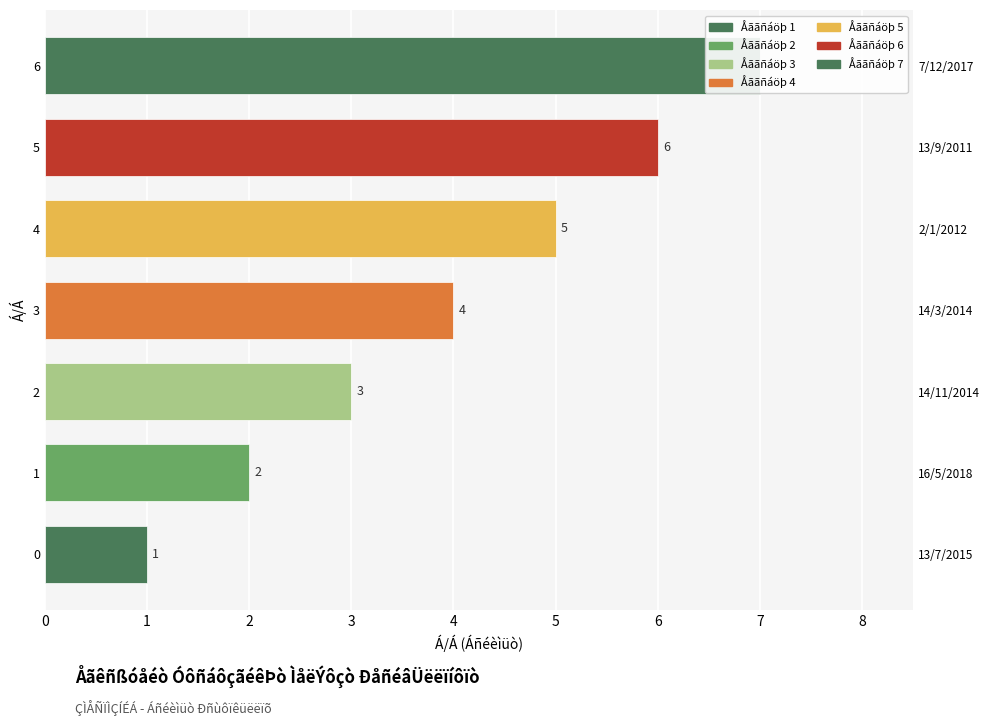

How many values are between 2 and 6?

5